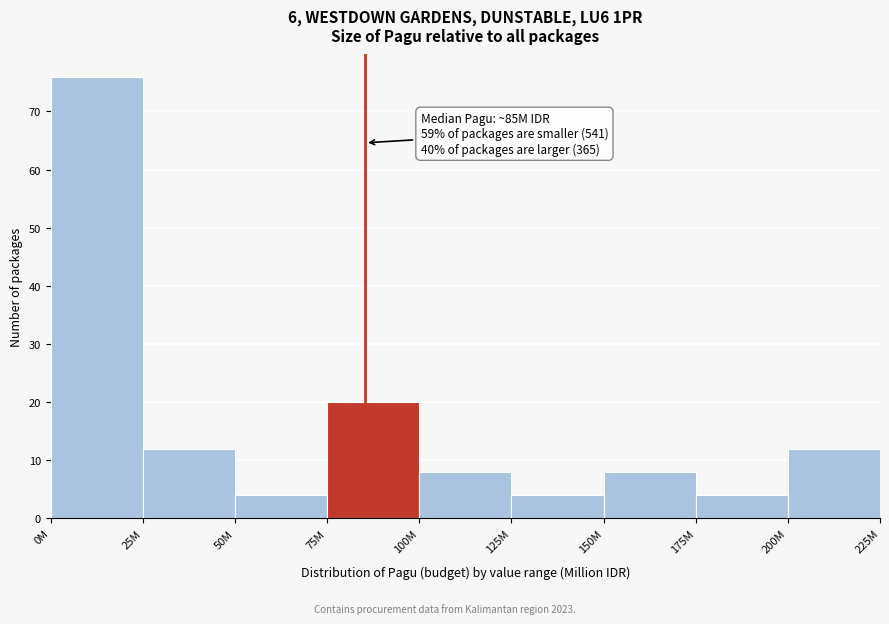

Reading left to right, extract all data points from this chart.

0M=76	25M=12	50M=4	75M=20	100M=8	125M=4	150M=8	175M=4	200M=12